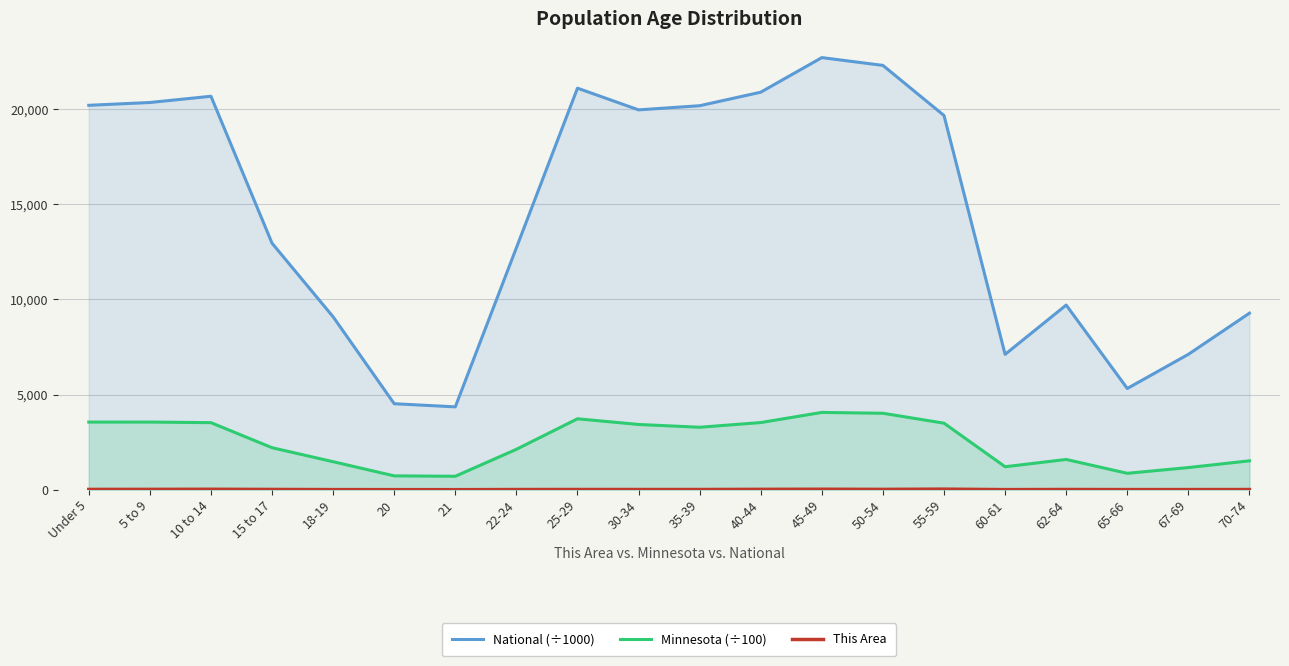

True or false: National (÷1000) has more than 0 interior local peaks.

True